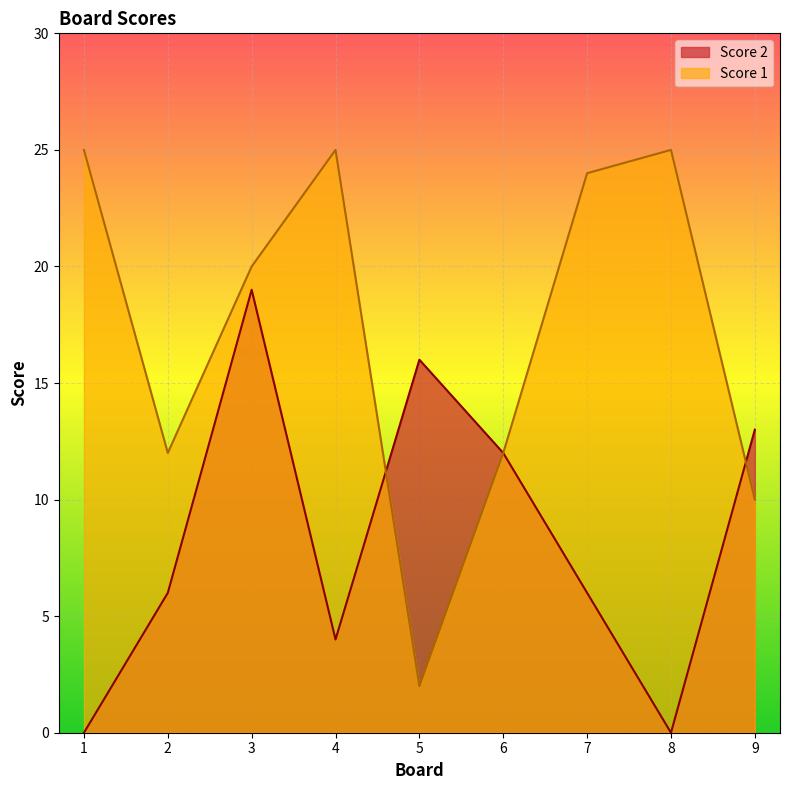

At which category does Score 2 reach its first local valley?

4